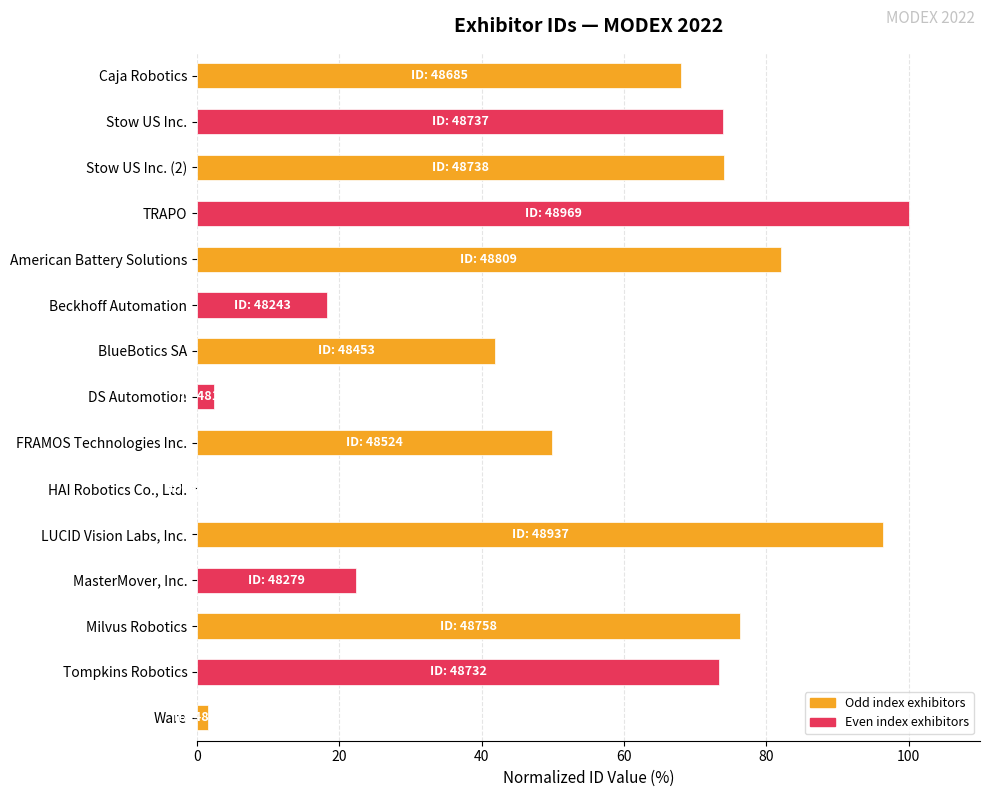

Count the number of data series in this chart.

1